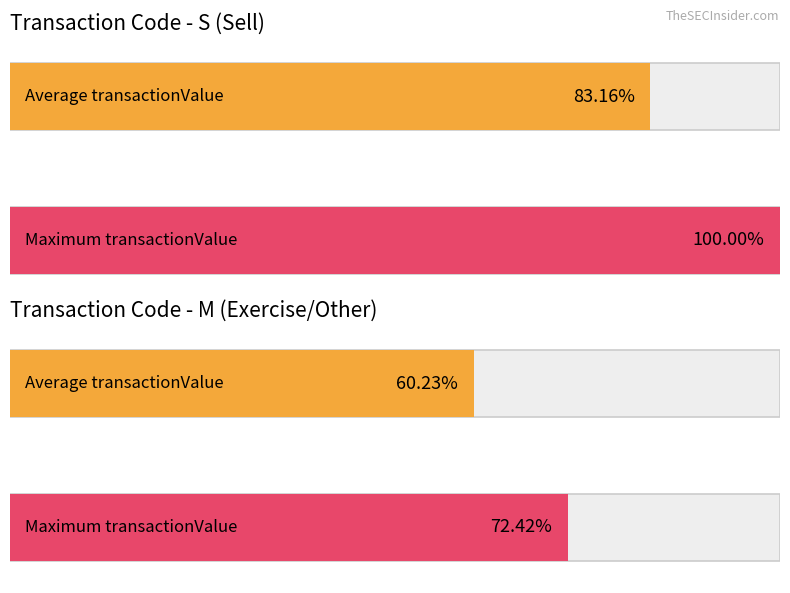

Which has a higher value, M or M?

M